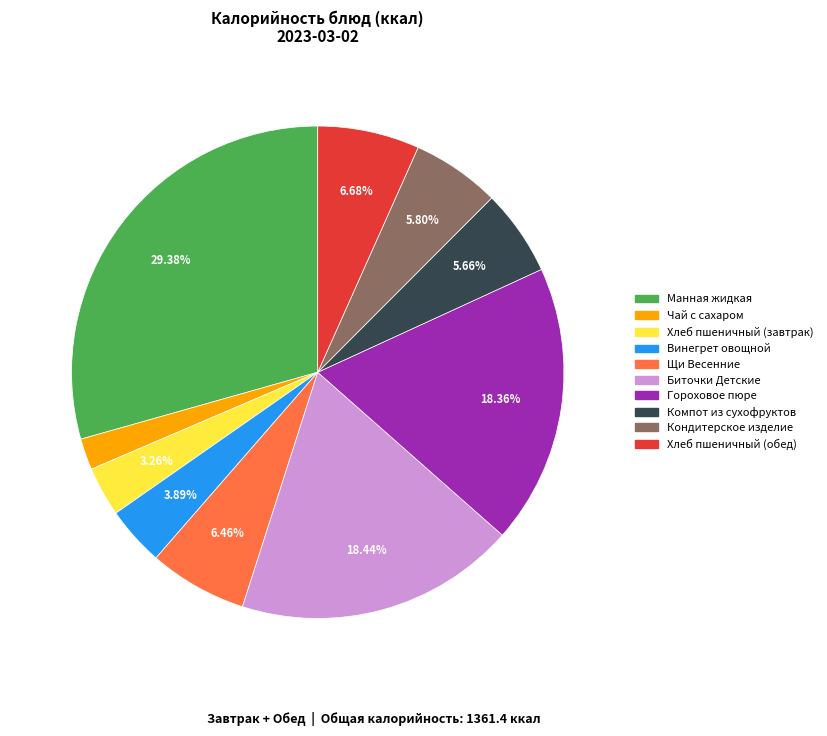

The Биточки Детские slice represents 18% of the pie. True or false?

True